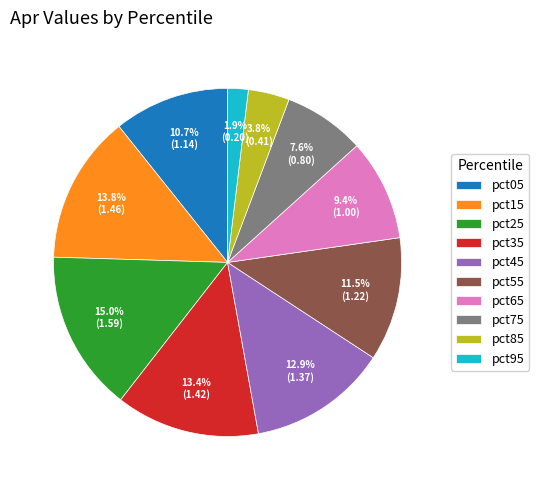

Is it true that pct75 is 8% of the pie?

True